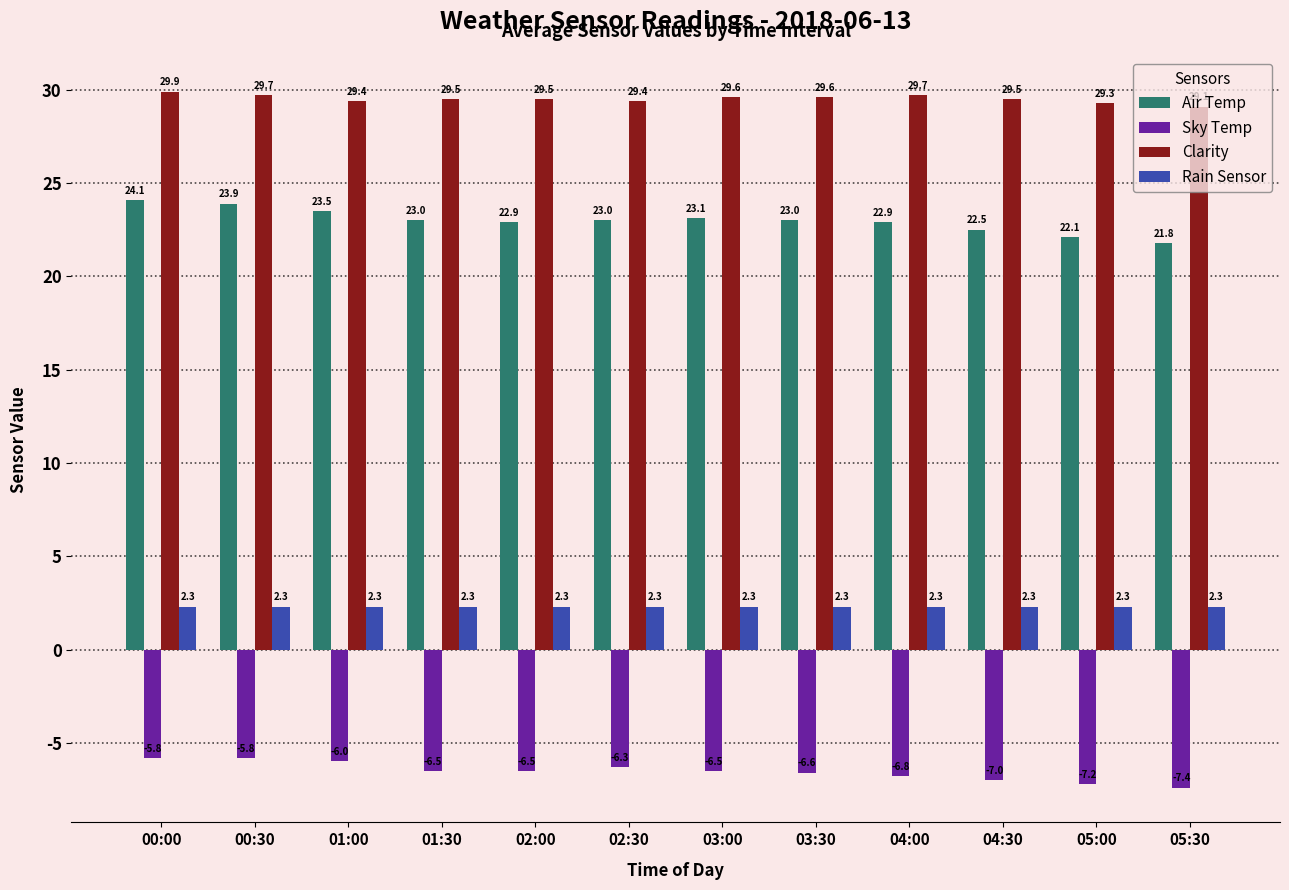

Are the bars grouped side by side (vs. stacked)?

Yes